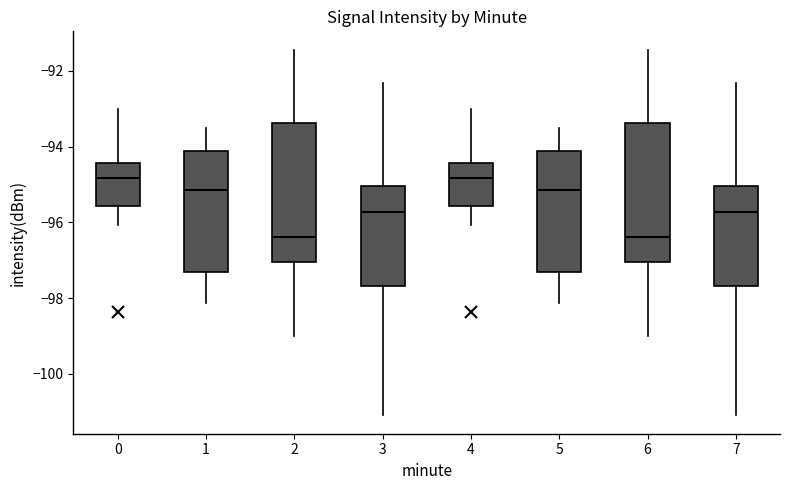

Where does the lower whisker of the box at x = 6 end on the y-axis? The values are not printed on the chart, so give them approximately, as read against the axis.

-99.0